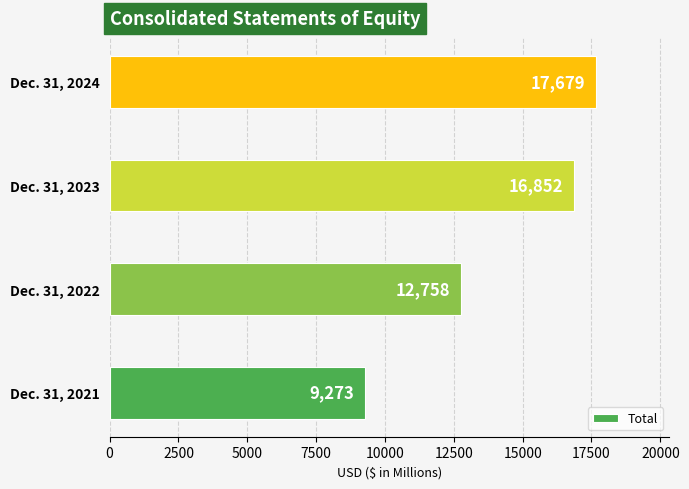

The value at Dec. 31, 2021 is 9273. True or false?

True